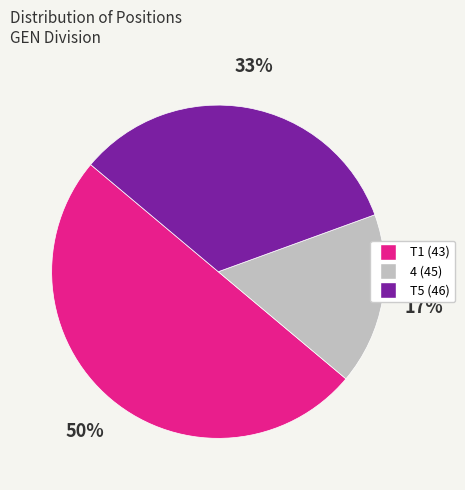

Is 4 (45) the majority of the pie?

No